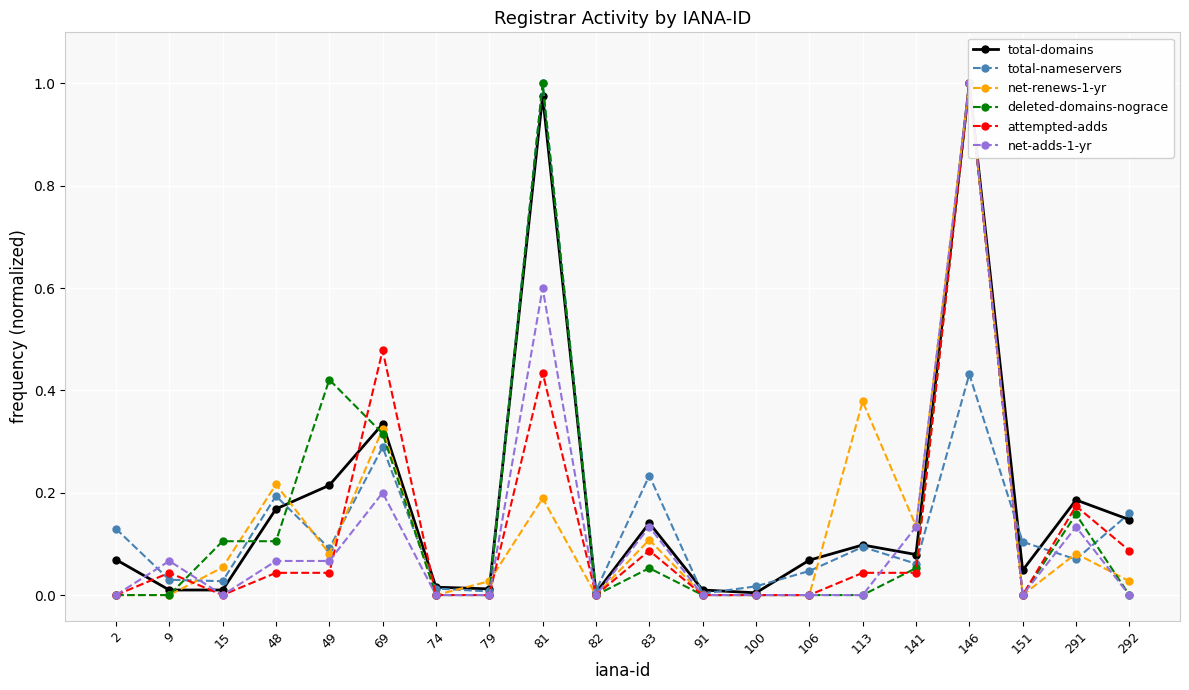

The net-adds-1-yr series shows -0.7 at 91. True or false?

False